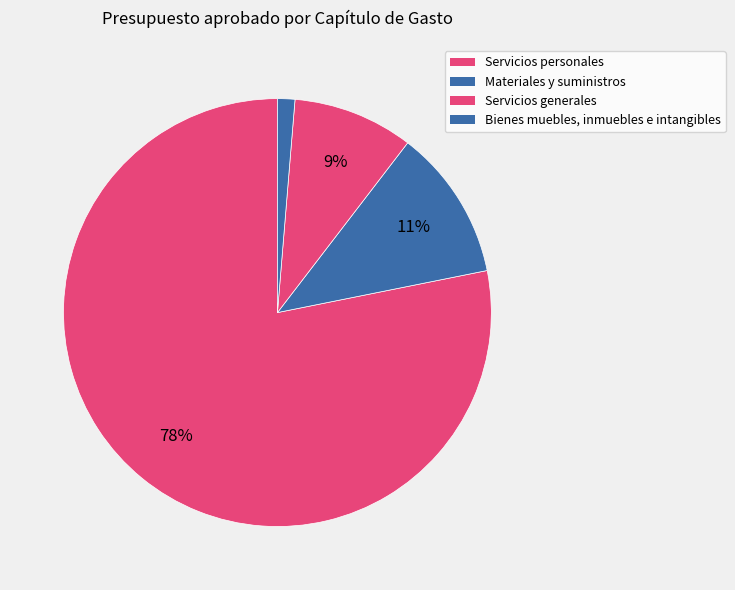

What is the change in value from Materiales y suministros to Servicios generales?

-2627166.4